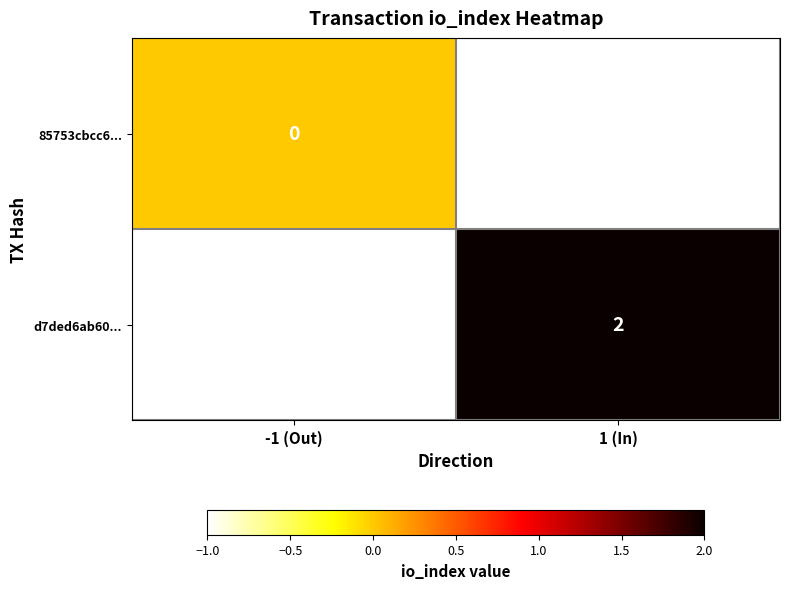

Is it true that d7ded6ab60... equals 0 at 1 (In)?

False